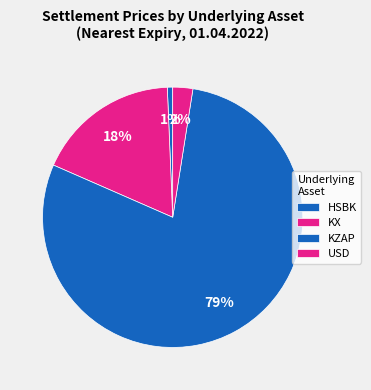

To the nearest percent, what is the average slice percentage?

25%